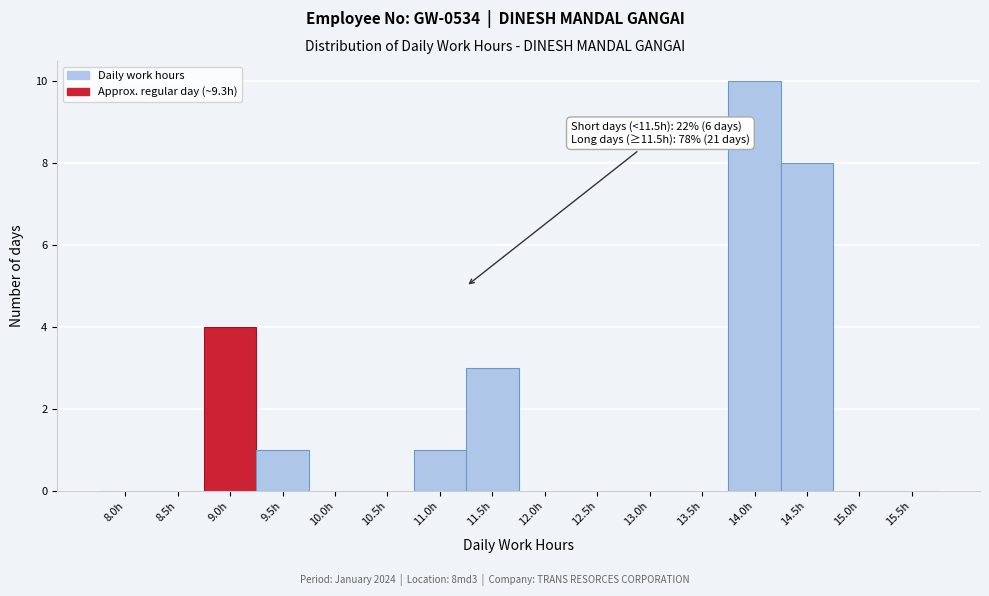

Reading left to right, list all the values displayed in this chart.

8.0h=0	8.5h=0	9.0h=4	9.5h=1	10.0h=0	10.5h=0	11.0h=1	11.5h=3	12.0h=0	12.5h=0	13.0h=0	13.5h=0	14.0h=10	14.5h=8	15.0h=0	15.5h=0